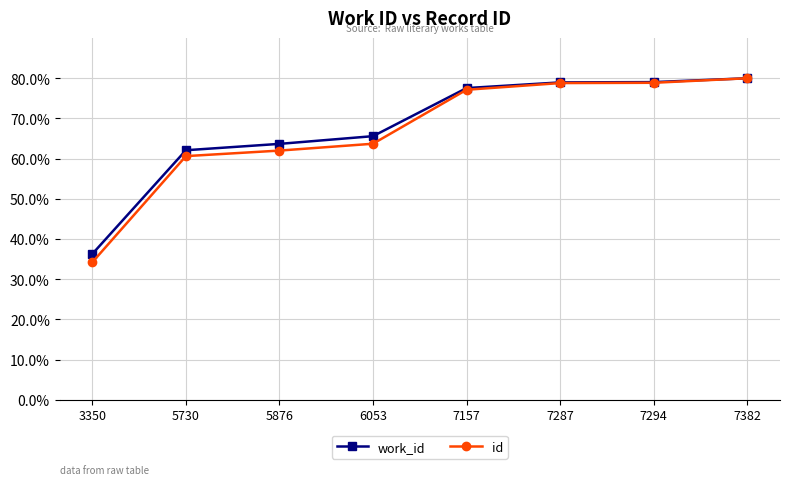

Is it true that work_id equals 79.0 at 7287?

True